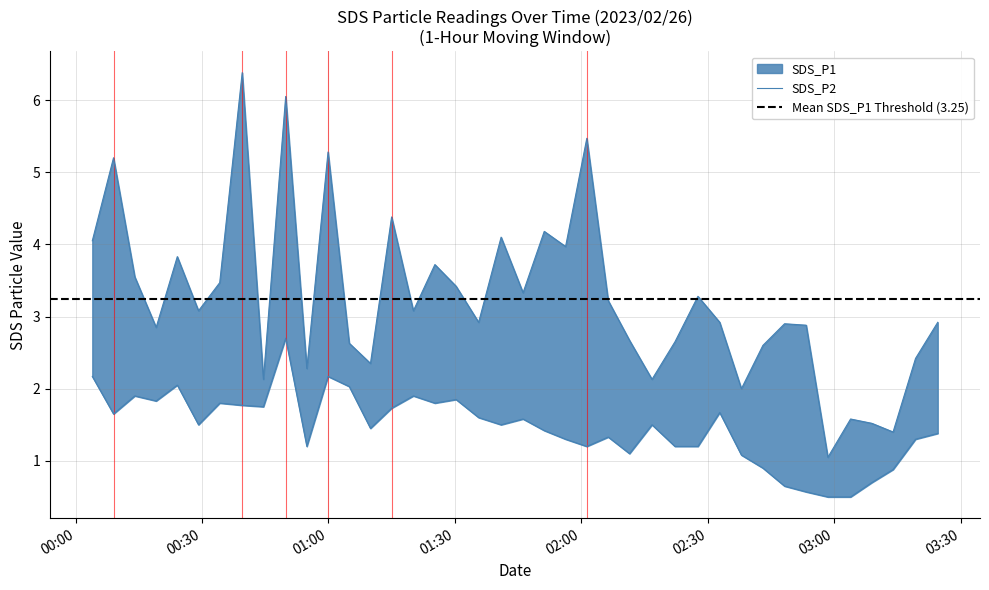

Rank the categories by SDS_P1 value from lowest to highest.

2023/02/26 02:58:30, 2023/02/26 03:13:58, 2023/02/26 03:08:57, 2023/02/26 03:03:53, 2023/02/26 02:37:59, 2023/02/26 00:44:34, 2023/02/26 02:16:46, 2023/02/26 00:54:52, 2023/02/26 01:09:58, 2023/02/26 03:19:18, 2023/02/26 02:43:05, 2023/02/26 01:04:56, 2023/02/26 02:22:13, 2023/02/26 02:11:26, 2023/02/26 00:19:07, 2023/02/26 02:53:21, 2023/02/26 02:48:13, 2023/02/26 01:35:38, 2023/02/26 02:32:50, 2023/02/26 03:24:34, 2023/02/26 00:29:10, 2023/02/26 01:20:09, 2023/02/26 02:06:23, 2023/02/26 02:27:40, 2023/02/26 01:46:10, 2023/02/26 01:30:17, 2023/02/26 00:34:12, 2023/02/26 00:14:03, 2023/02/26 01:25:15, 2023/02/26 00:24:08, 2023/02/26 01:56:16, 2023/02/26 00:03:58, 2023/02/26 01:40:58, 2023/02/26 01:51:12, 2023/02/26 01:14:59, 2023/02/26 00:09:00, 2023/02/26 00:59:54, 2023/02/26 02:01:18, 2023/02/26 00:49:51, 2023/02/26 00:39:32